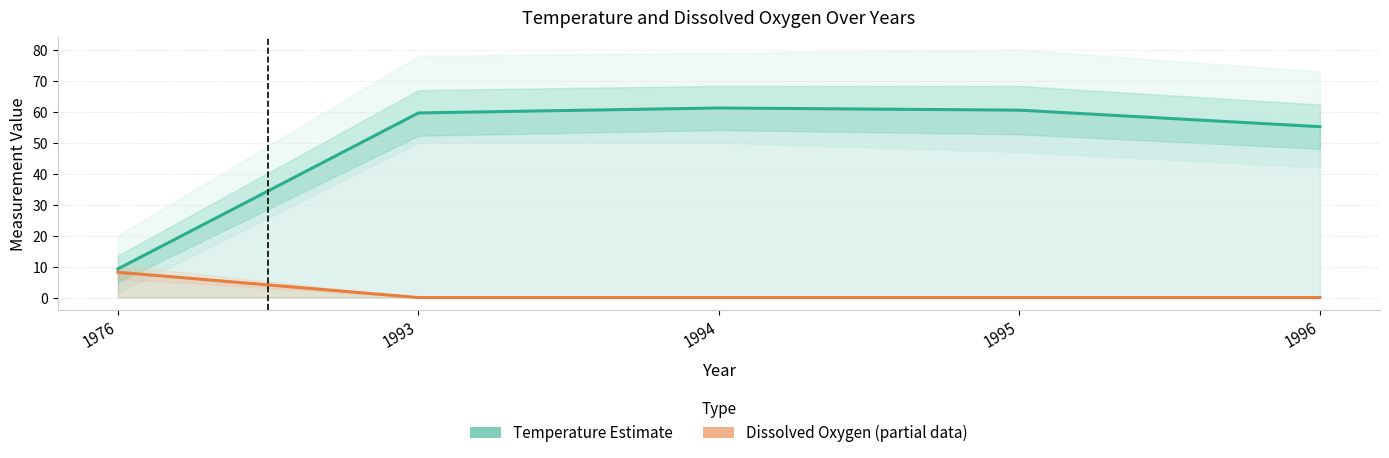

List the labels in order of Temperature (°F / °C) value, largest first.

1994, 1995, 1993, 1996, 1976